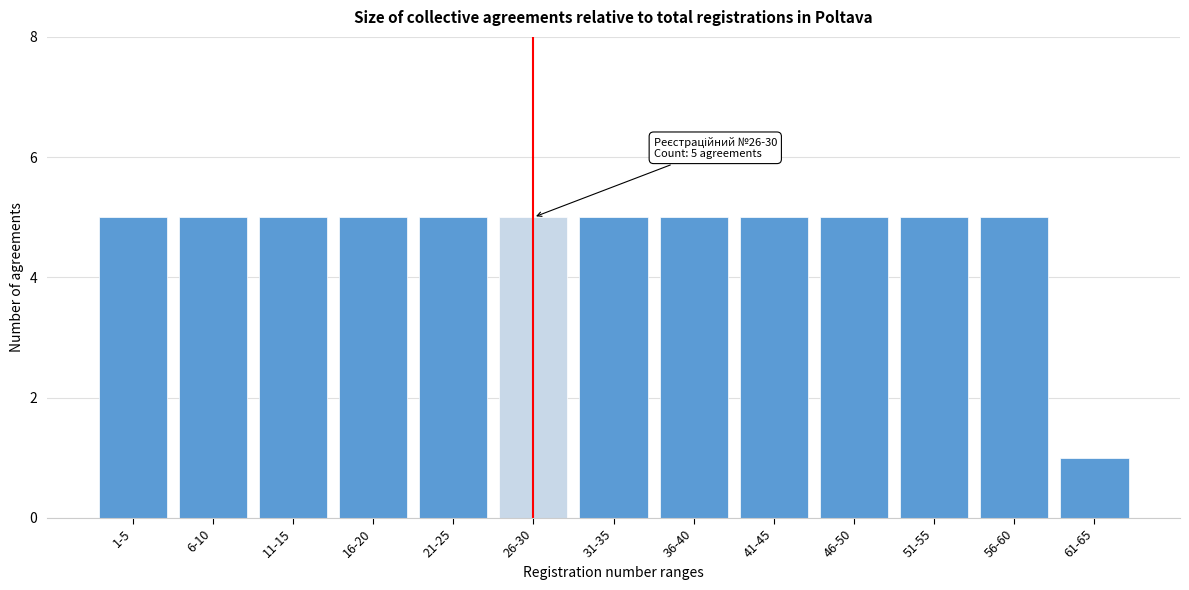

Reading left to right, what are all the values shown in this chart?

5	5	5	5	5	5	5	5	5	5	5	5	1